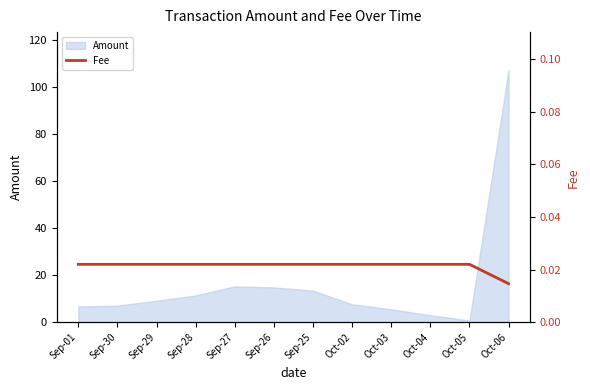

Is it true that the value at Oct-05 is 0.0?

True